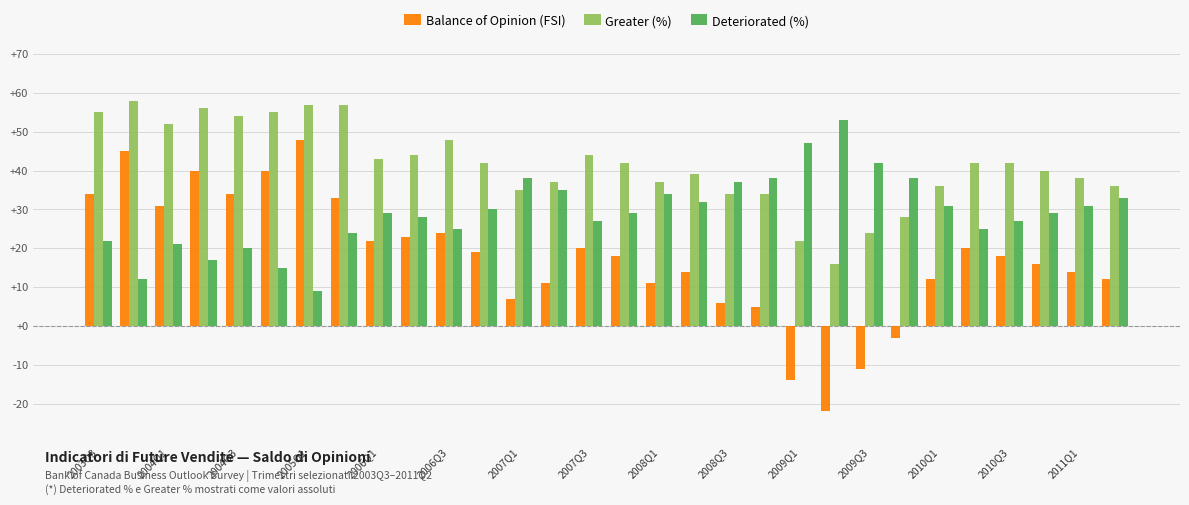

Rank the series by their average value, from highest to lowest.

Greater (%), Deteriorated (%), Balance of Opinion (FSI)